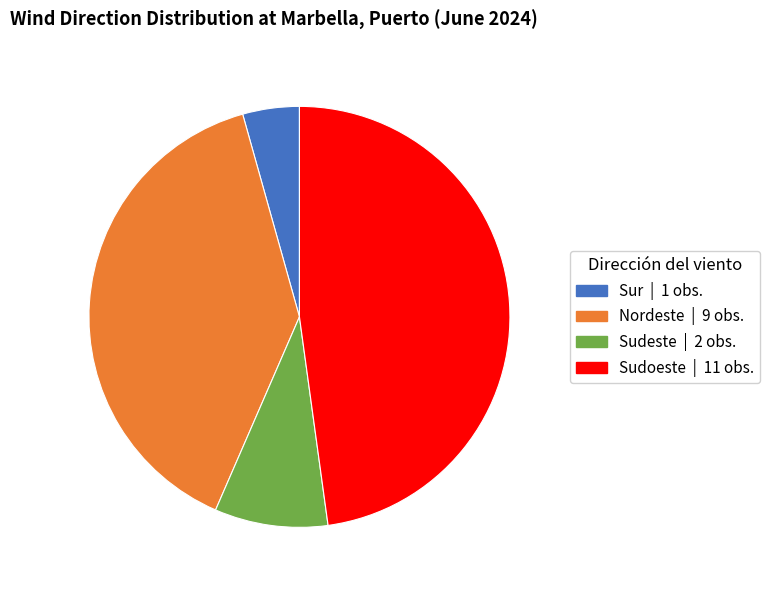

Rank the categories by value from highest to lowest.

Sudoeste, Nordeste, Sudeste, Sur